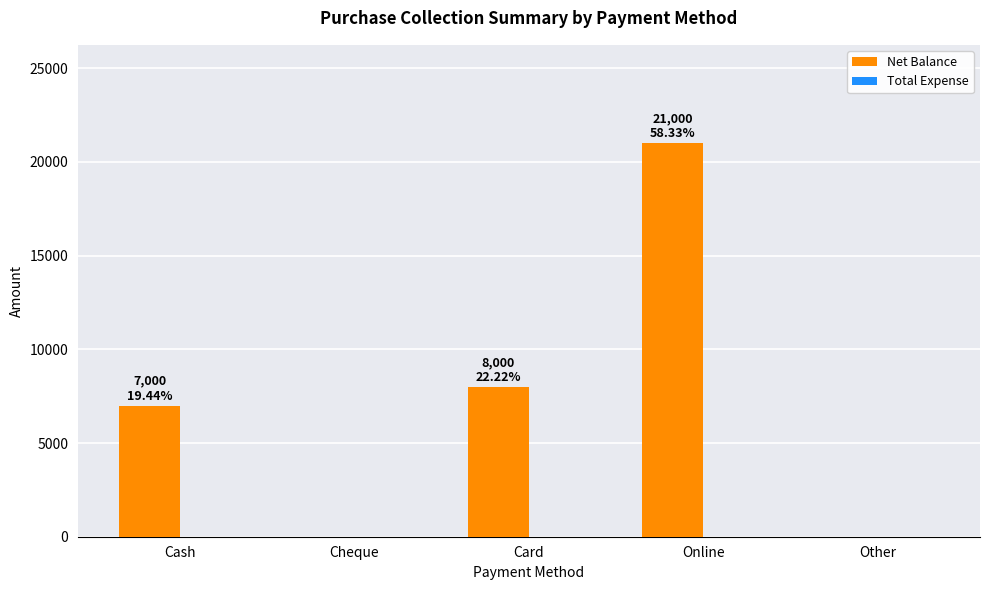

Where is the data nearest to the value 10500?

Card